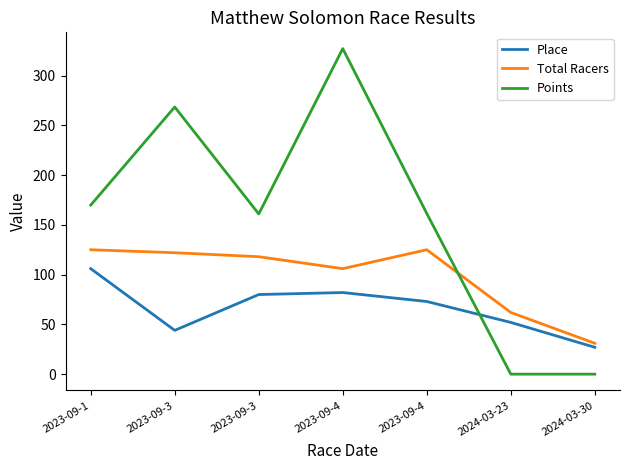

Rank the series by their maximum value, from highest to lowest.

Points, Total Racers, Place